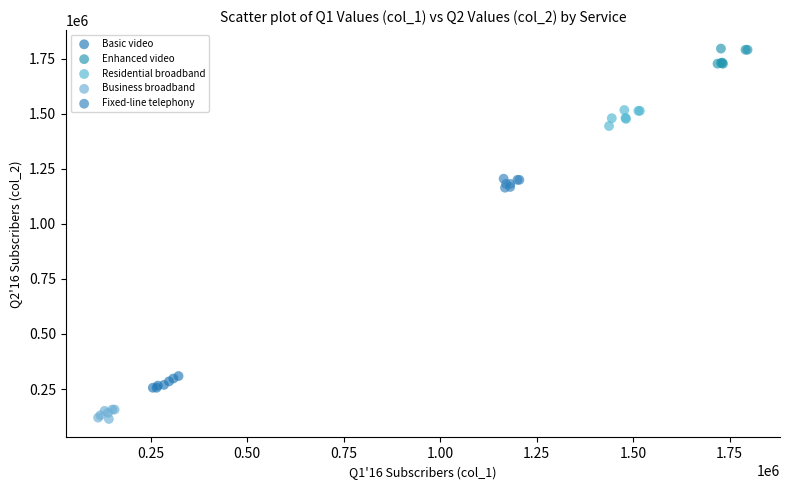

Which series contains the highest Y value?

Enhanced video